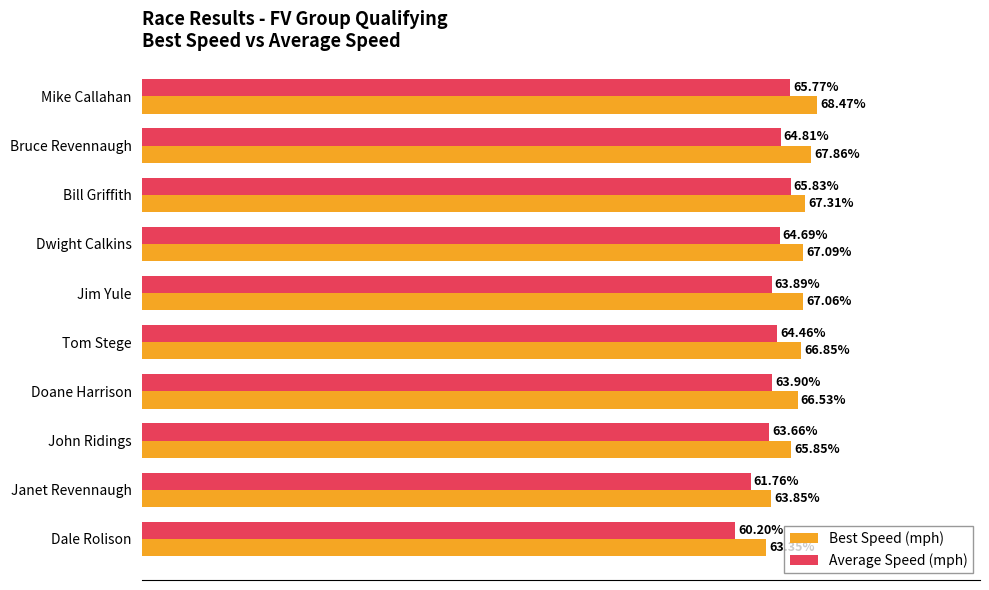

List the labels in order of Average Speed (mph) value, smallest first.

Dale Rolison, Janet Revennaugh, John Ridings, Jim Yule, Doane Harrison, Tom Stege, Dwight Calkins, Bruce Revennaugh, Mike Callahan, Bill Griffith